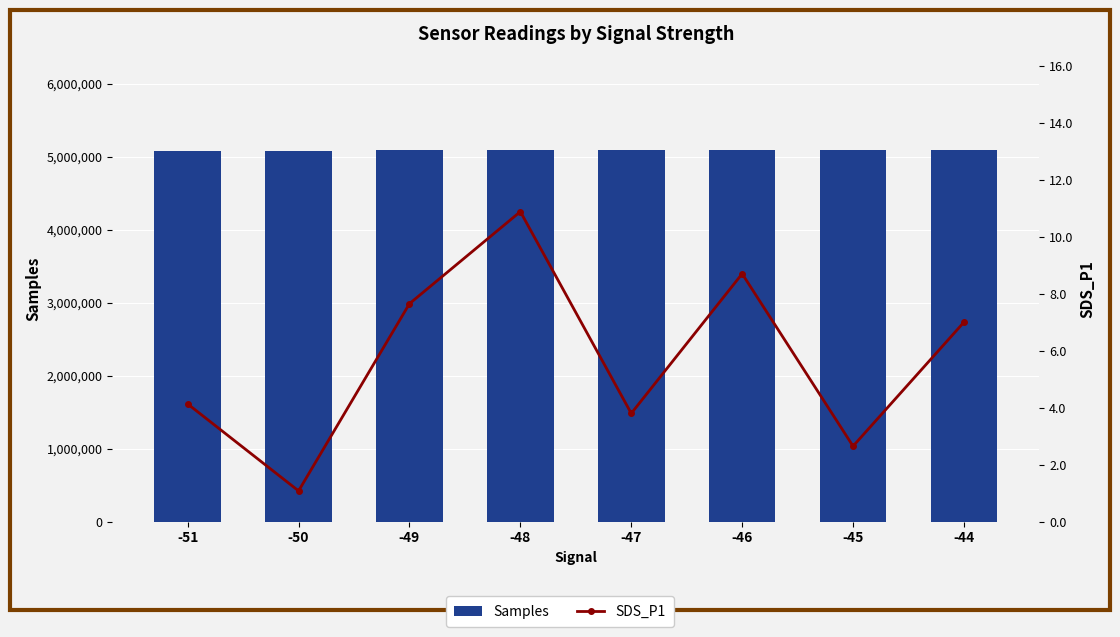

The value of Samples at -46 is 5094449.0. True or false?

True